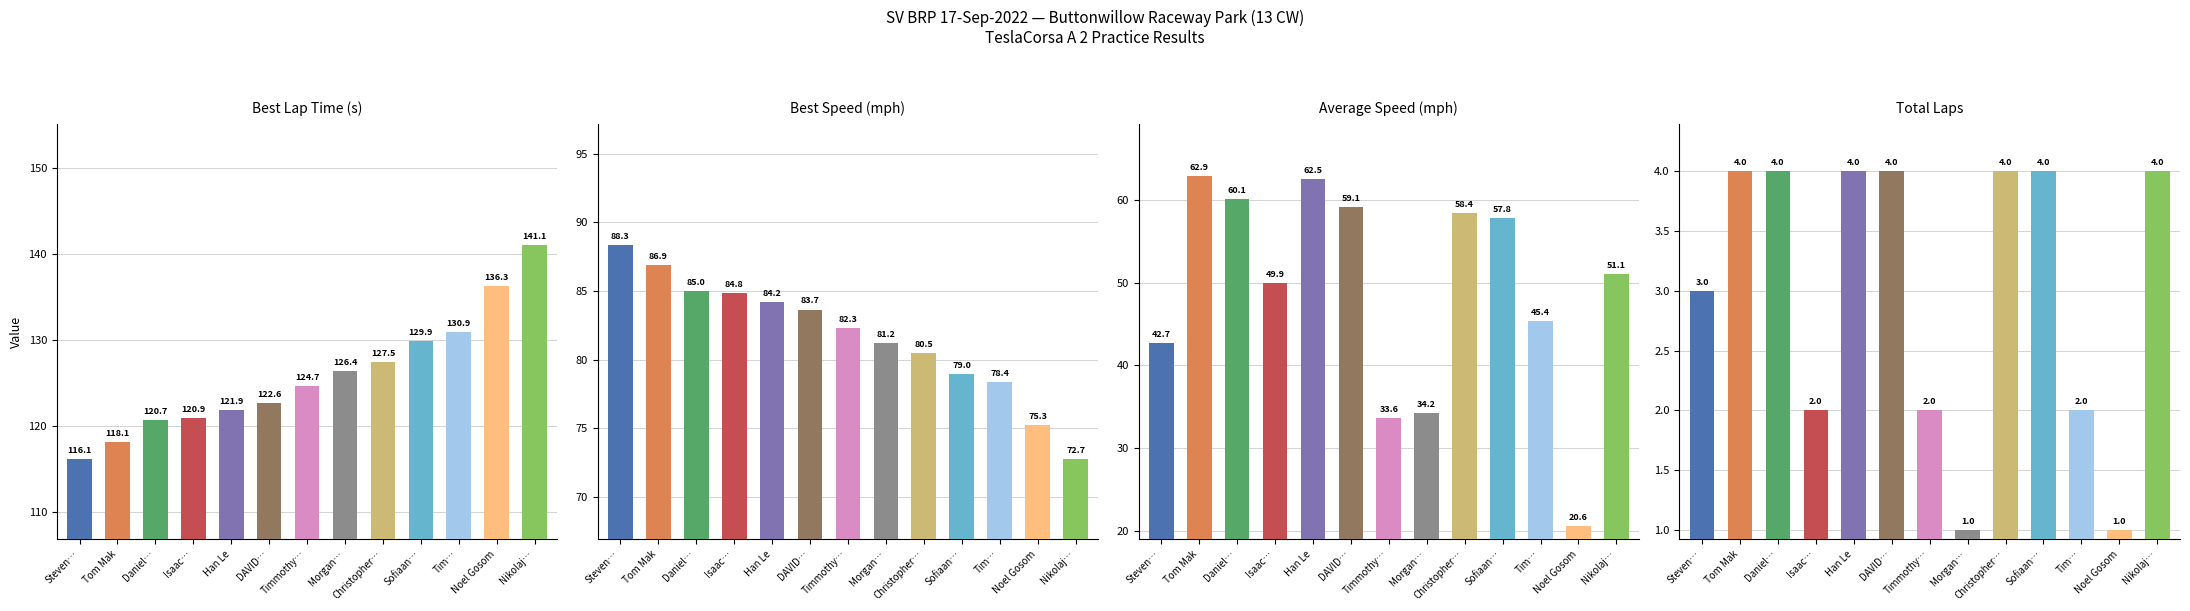

Reading right to left, transcribe all the data shown in this chart.

Best Lap time: Nikolaj…=141.1	Noel Gosom=136.3	Tim…=130.9	Sofiaan…=129.9	Christopher…=127.5	Morgan…=126.4	Timmothy…=124.7	DAVID…=122.6	Han Le=121.9	Isaac…=120.9	Daniel…=120.7	Tom Mak=118.1	Steven…=116.1
Best Speed: Nikolaj…=72.7	Noel Gosom=75.3	Tim…=78.4	Sofiaan…=79.0	Christopher…=80.5	Morgan…=81.2	Timmothy…=82.3	DAVID…=83.7	Han Le=84.2	Isaac…=84.8	Daniel…=85.0	Tom Mak=86.9	Steven…=88.3
Average Speed: Nikolaj…=51.1	Noel Gosom=20.6	Tim…=45.4	Sofiaan…=57.8	Christopher…=58.4	Morgan…=34.2	Timmothy…=33.6	DAVID…=59.1	Han Le=62.5	Isaac…=49.9	Daniel…=60.1	Tom Mak=62.9	Steven…=42.7
Total Laps: Nikolaj…=4.0	Noel Gosom=1.0	Tim…=2.0	Sofiaan…=4.0	Christopher…=4.0	Morgan…=1.0	Timmothy…=2.0	DAVID…=4.0	Han Le=4.0	Isaac…=2.0	Daniel…=4.0	Tom Mak=4.0	Steven…=3.0